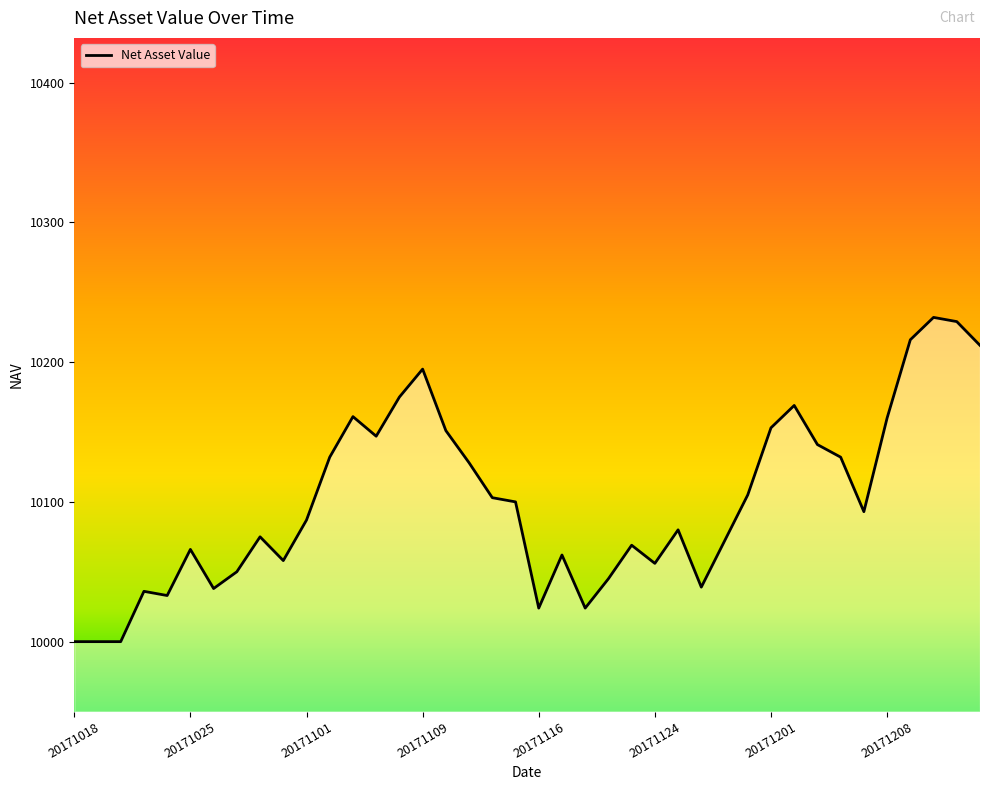

What is the smallest value displayed?

10000